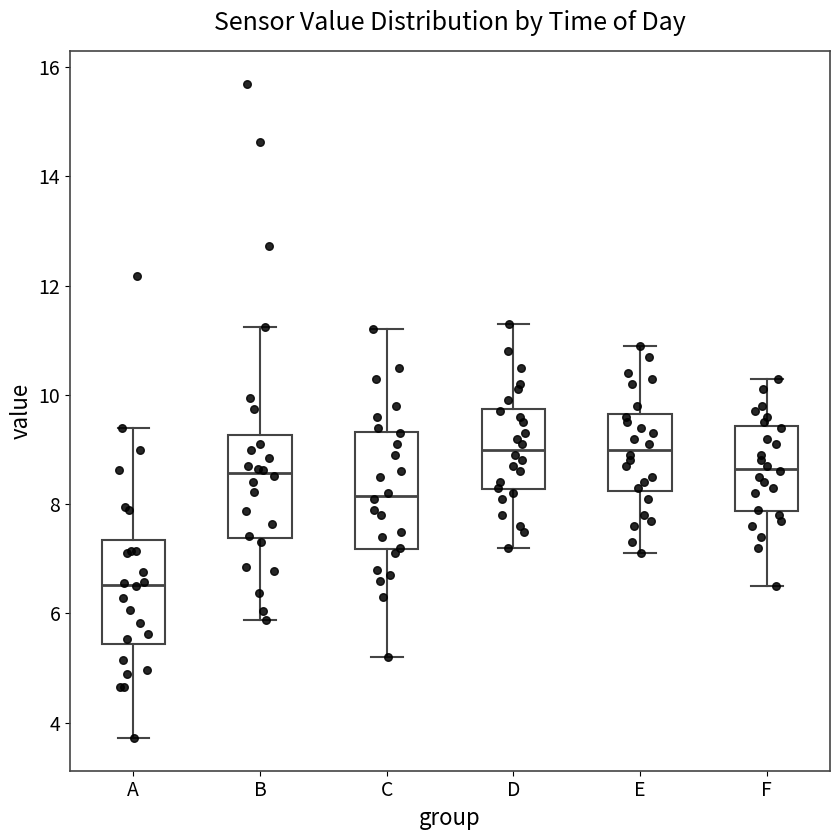

Reading left to right, transcribe this box plot: for each box, give where its median line is, the range the box spans, and where its two whiskers end, as read against the y-axis. The values are not printed on the chart, so give them approximately, as read against the axis.

A: median 6.6, box 5.4 to 7.4, whiskers 3.8 to 9.4
B: median 8.6, box 7.4 to 9.2, whiskers 5.8 to 11.2
C: median 8.2, box 7.2 to 9.4, whiskers 5.2 to 11.2
D: median 9.0, box 8.2 to 9.8, whiskers 7.2 to 11.4
E: median 9.0, box 8.2 to 9.6, whiskers 7.2 to 11.0
F: median 8.6, box 7.8 to 9.4, whiskers 6.6 to 10.4